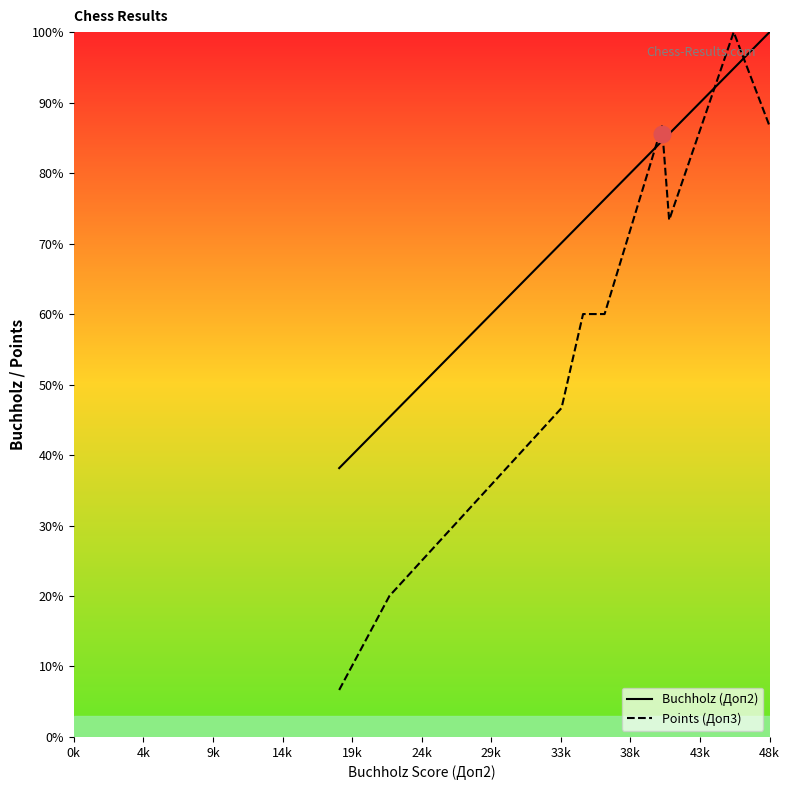

What are all the series names shown in the legend?

Buchholz (Доп2), Points (Доп3)